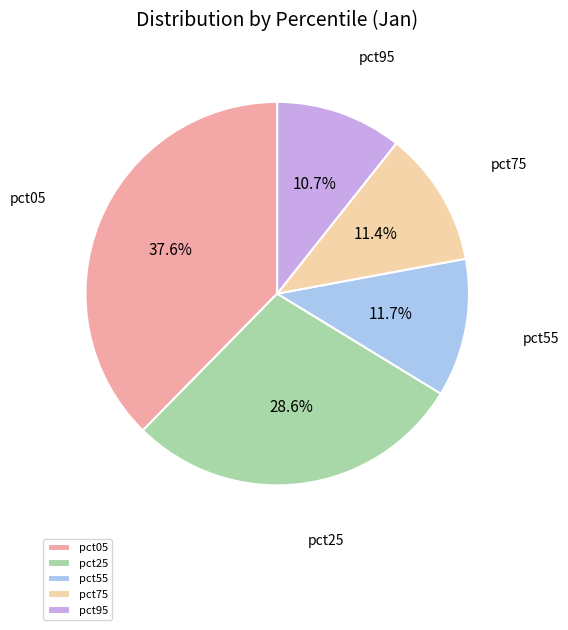

To the nearest percent, what portion does pct95 represent?

11%